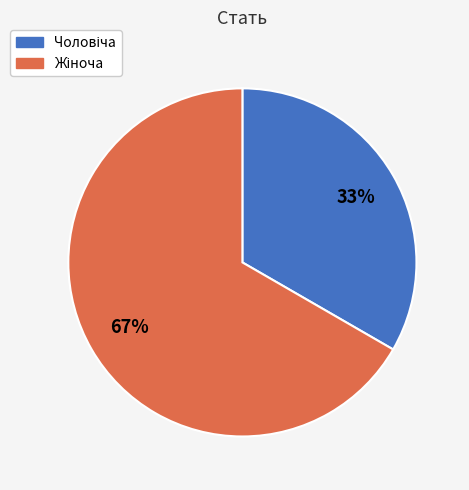

To the nearest percent, what is the average slice percentage?

50%